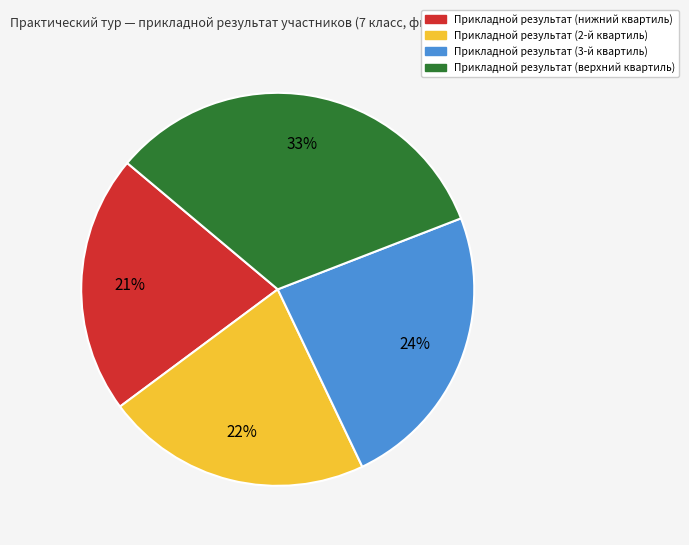

To the nearest percent, what is the average slice percentage?

25%